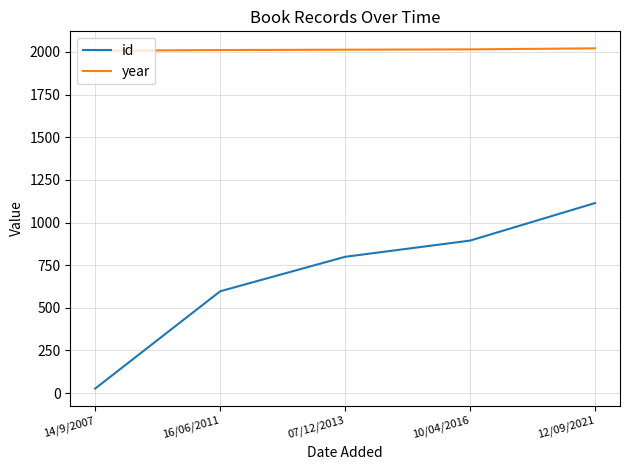

Rank the series at 07/12/2013 from lowest to highest value.

id, year